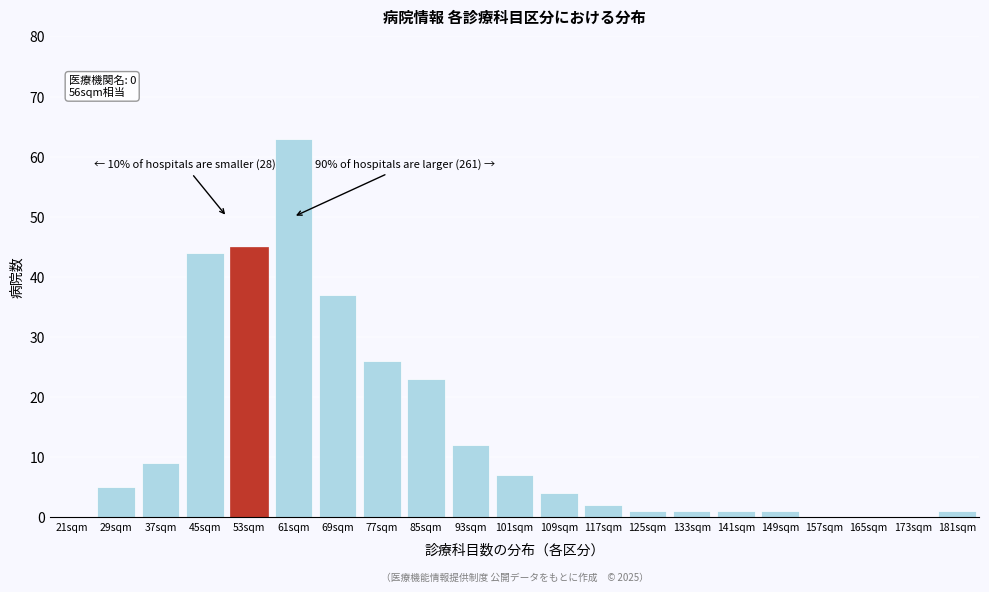

Reading right to left, transcribe all the data shown in this chart.

181sqm=1	173sqm=0	165sqm=0	157sqm=0	149sqm=1	141sqm=1	133sqm=1	125sqm=1	117sqm=2	109sqm=4	101sqm=7	93sqm=12	85sqm=23	77sqm=26	69sqm=37	61sqm=63	53sqm=45	45sqm=44	37sqm=9	29sqm=5	21sqm=0